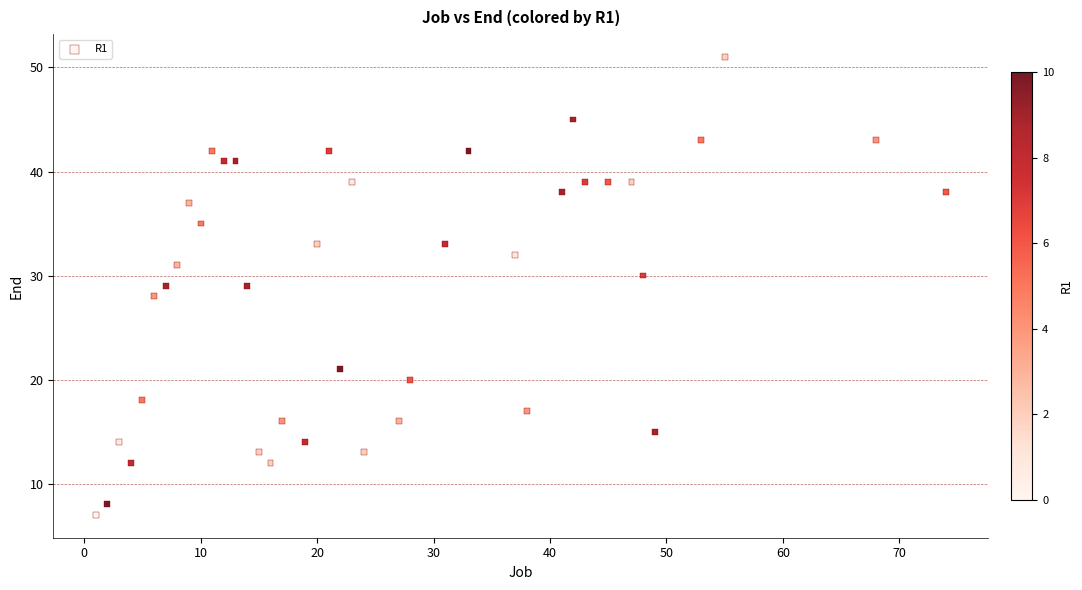

What is the range of X values (max minus min)?

73